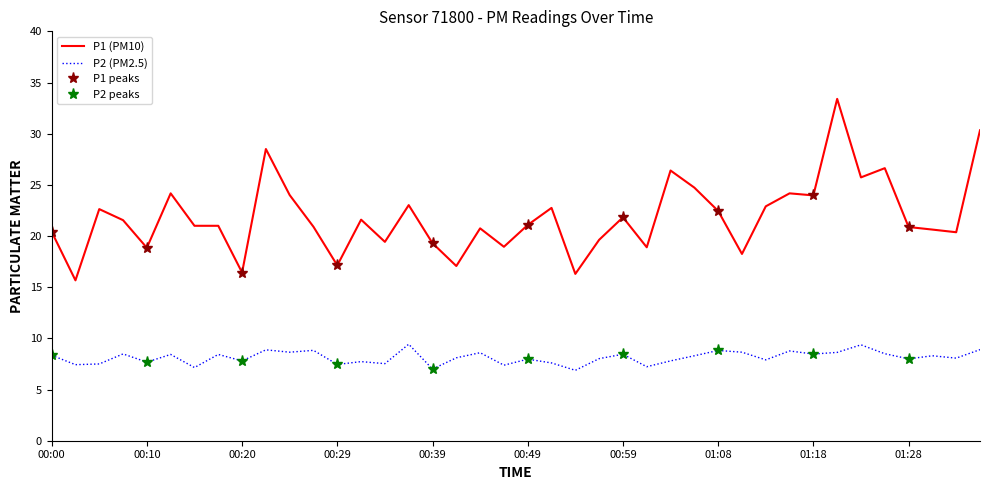

How many values in the P1 series exceed 21?

20